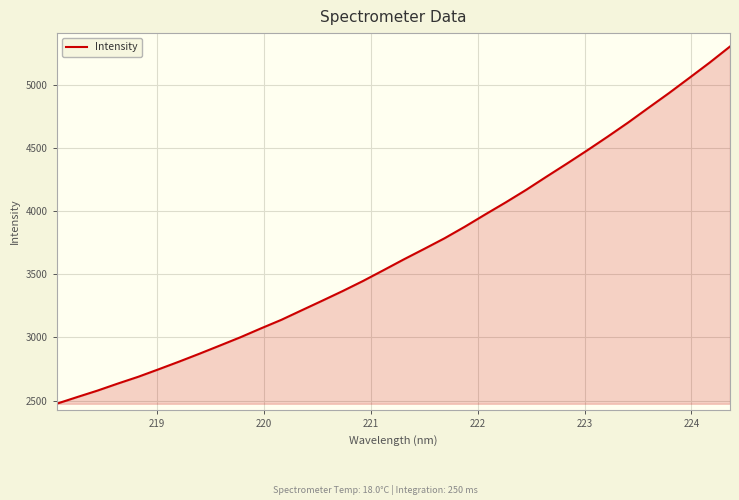

How many categories are shown in the chart?

34